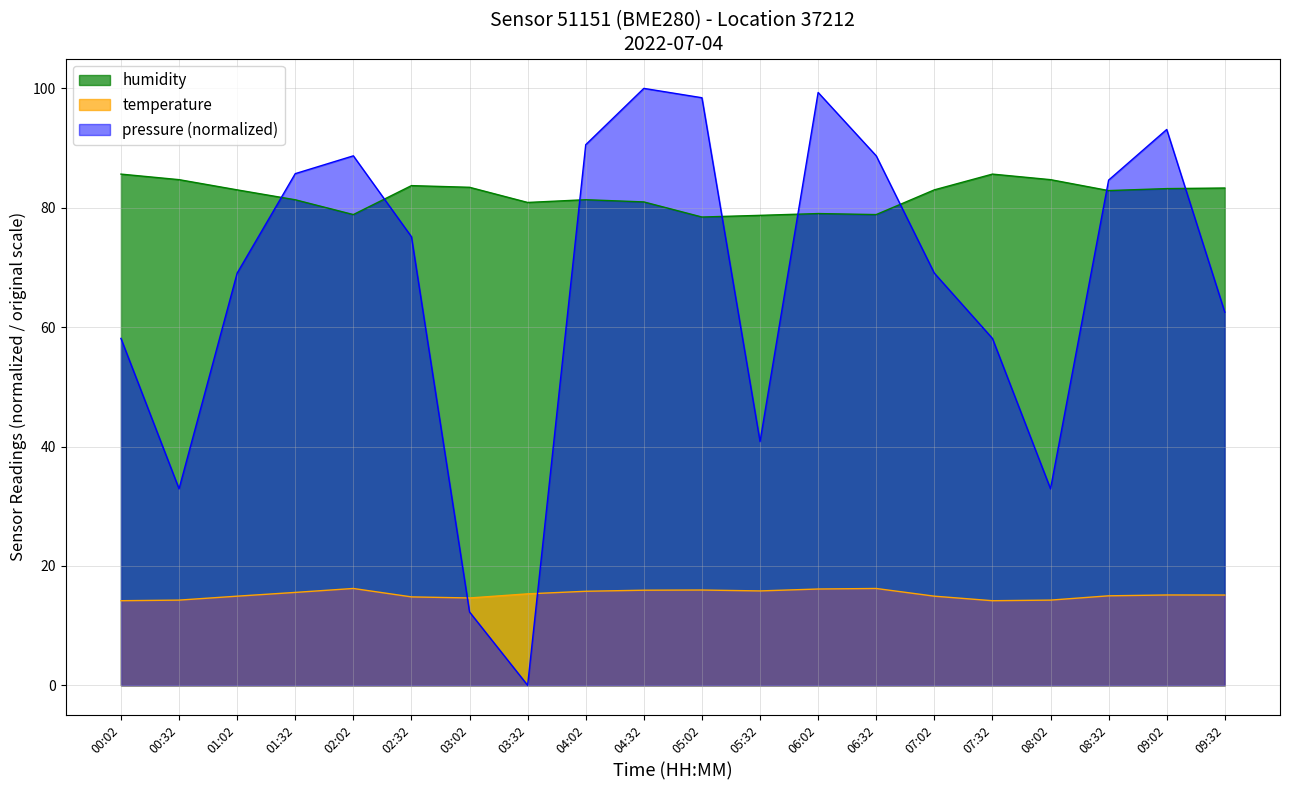

At which category does pressure reach its first local valley?

00:32